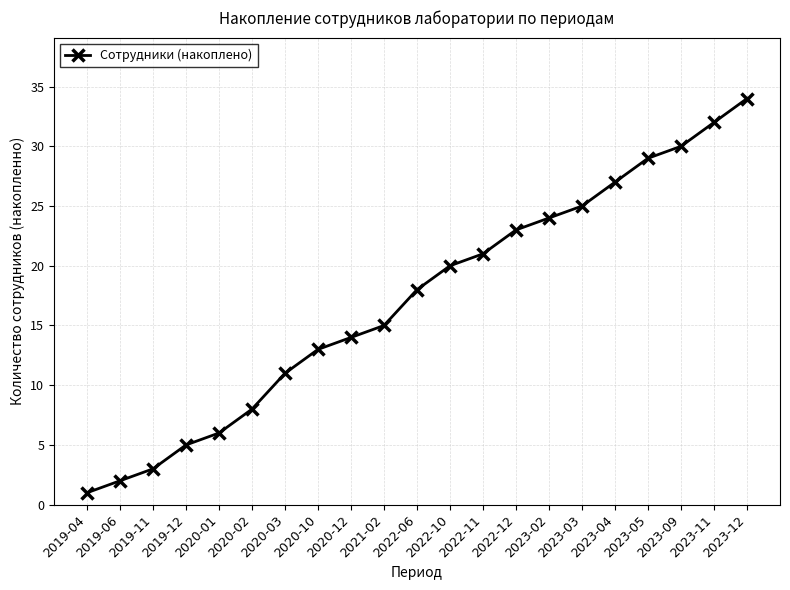

What is the label of the 13th point from the left?

2022-11